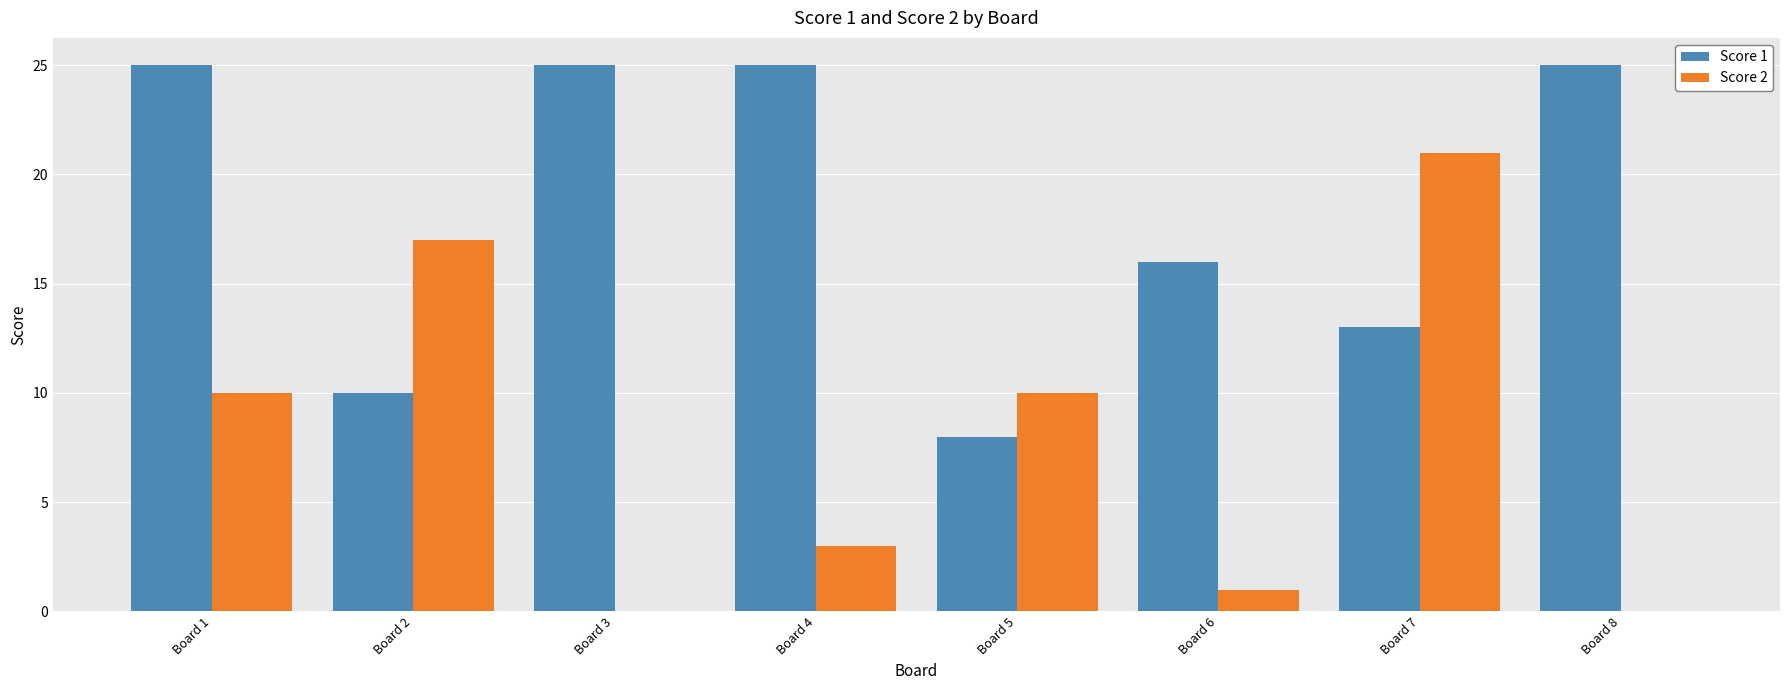

Is the value of Score 2 at Board 3 greater than the value of Score 1 at Board 7?

No